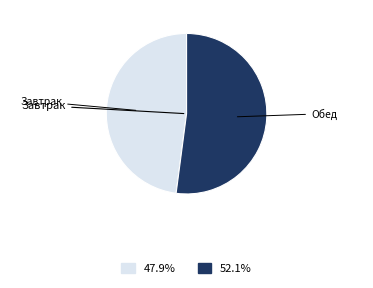

Is there a majority slice in this chart?

Yes